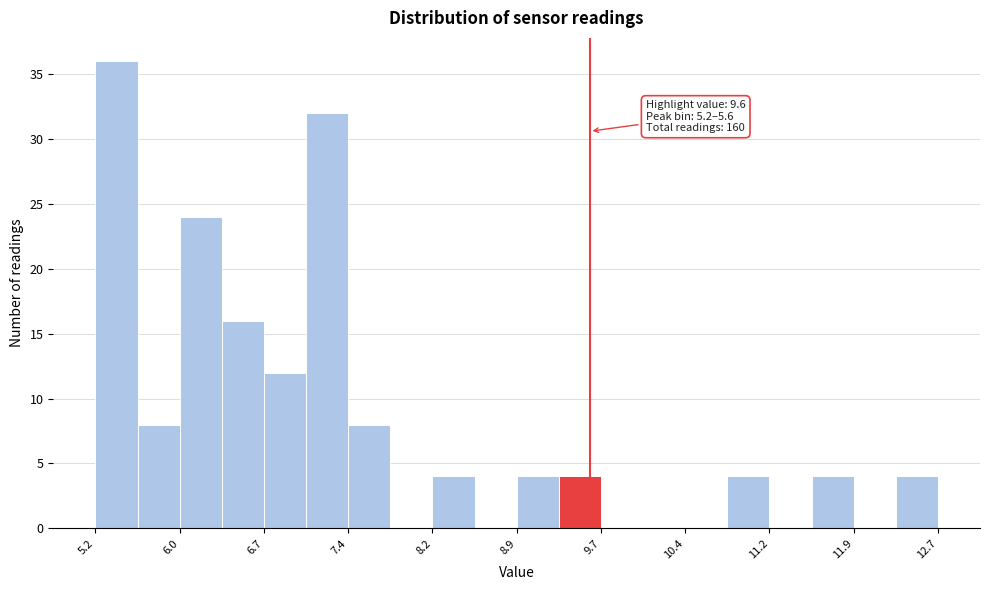

Read against the x-axis, roughly where is the centre of the tallest bar?

5.4